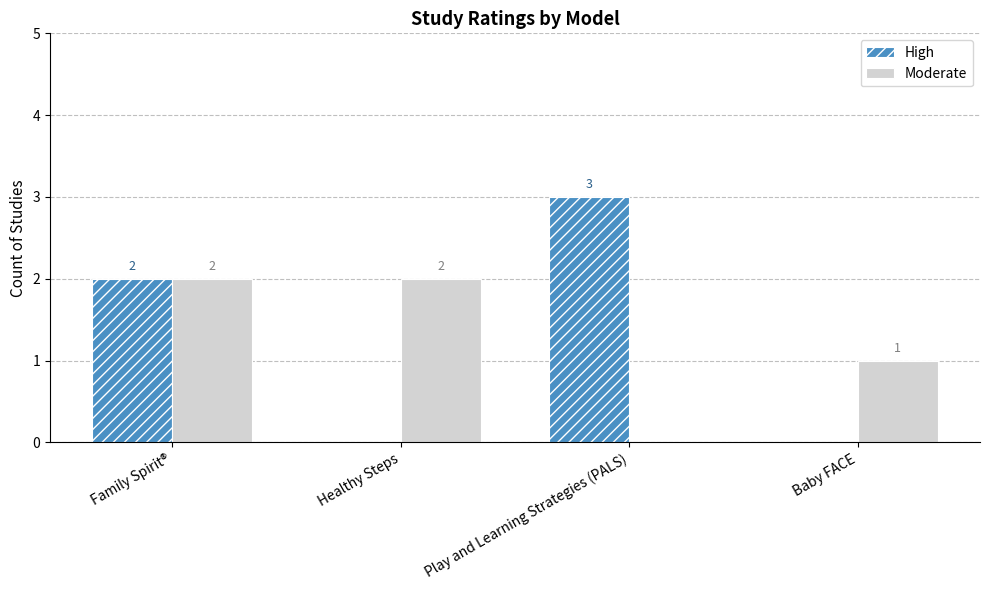

What is the sum of all Moderate values?

5